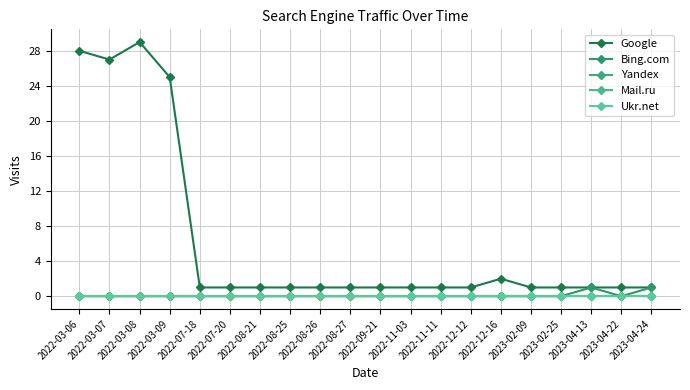

What is the difference between the highest and lowest values at 2023-02-25?

1